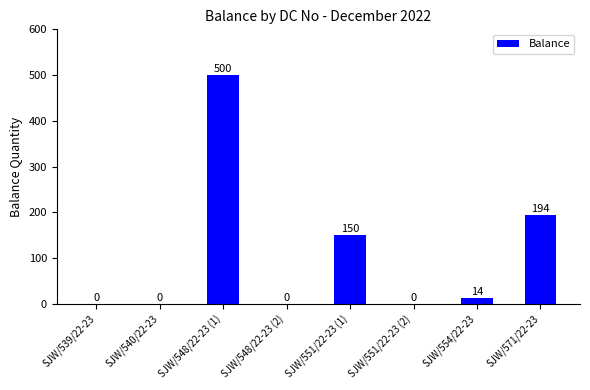

At which label does the data first exceed 14?

SJW/548/22-23 (1)